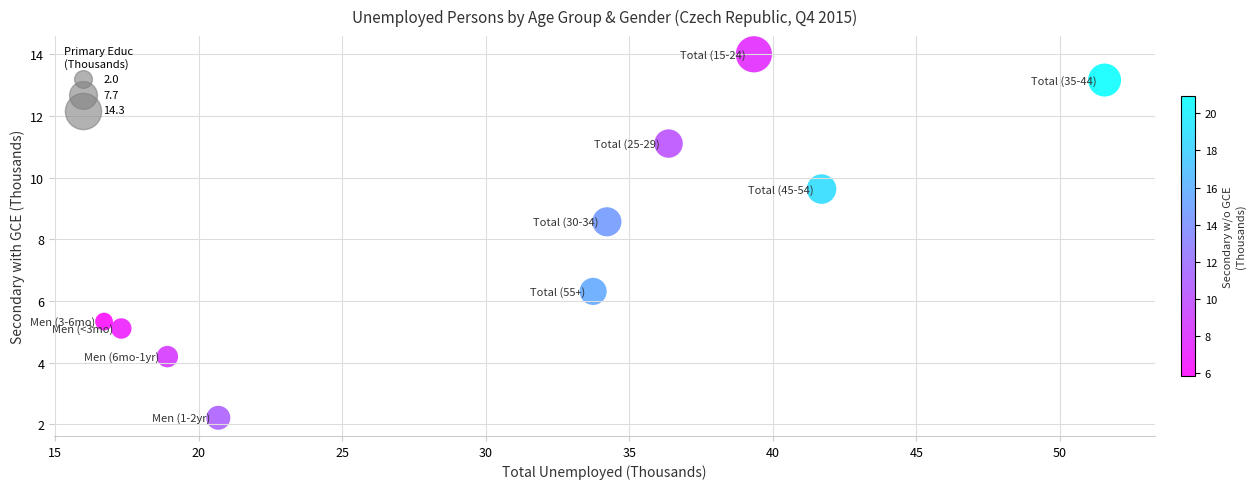

What Y value in the scatter plot is closest to 8?

8.6